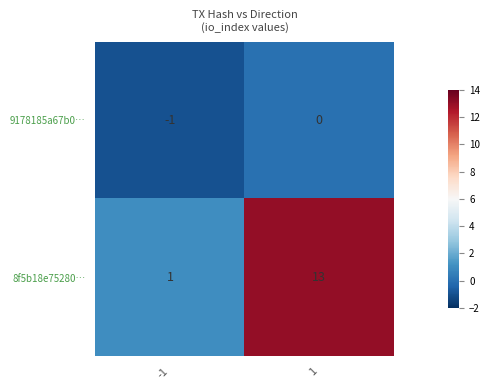

What is the maximum value for 8f5b18e75280…?

13